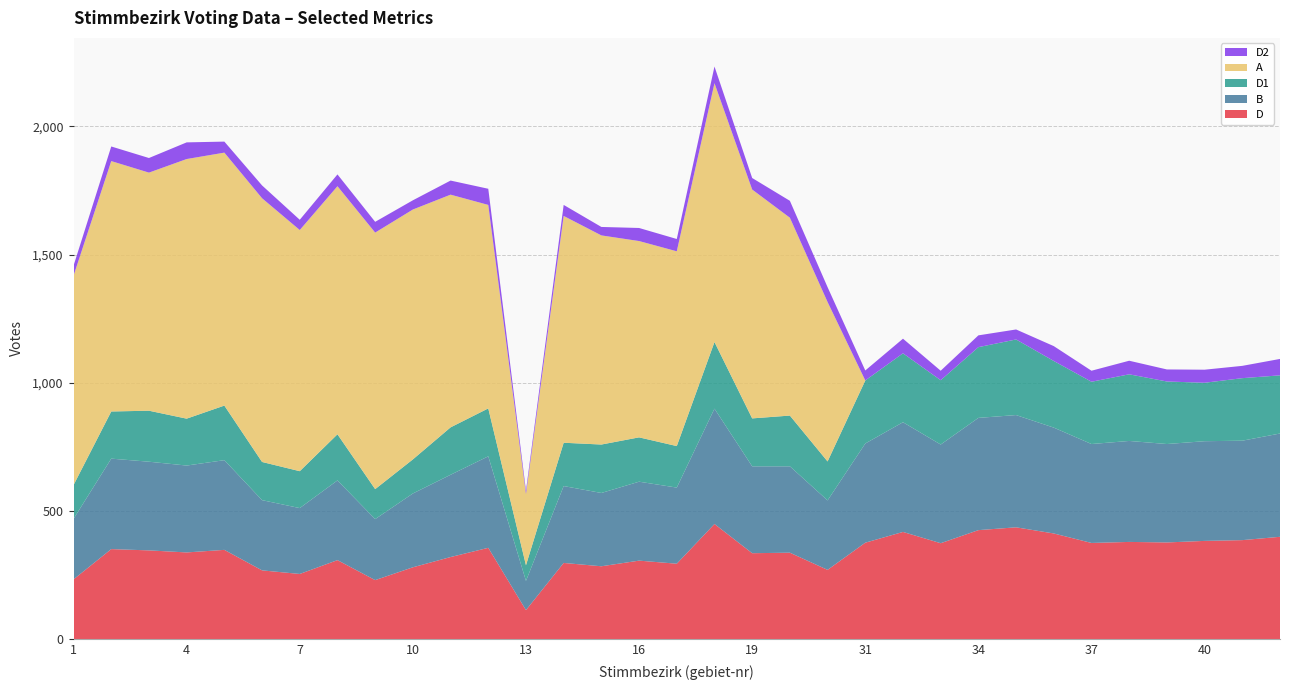

Reading left to right, extract all data points from this chart.

D: 1=233	2=351	3=346	4=338	5=348	6=268	7=254	8=308	9=230	10=280	11=320	12=356	13=113	14=297	15=284	16=306	17=294	18=449	19=335	20=337	21=270	31=376	32=418	33=374	34=425	35=436	36=412	37=375	38=379	39=377	40=383	41=386	42=399
B: 1=236	2=353	3=346	4=339	5=350	6=274	7=257	8=311	9=238	10=288	11=321	12=357	13=114	14=300	15=286	16=308	17=297	18=450	19=339	20=337	21=271	31=387	32=428	33=385	34=438	35=438	36=413	37=386	38=394	39=384	40=389	41=388	42=403
D1: 1=132	2=184	3=199	4=183	5=213	6=149	7=144	8=180	9=117	10=133	11=185	12=187	13=61	14=169	15=189	16=173	17=162	18=260	19=187	20=198	21=152	31=246	32=269	33=251	34=276	35=295	36=260	37=243	38=260	39=244	40=228	41=244	42=227
A: 1=817	2=977	3=929	4=1013	5=987	6=1029	7=941	8=968	9=1001	10=975	11=908	12=794	13=278	14=885	15=816	16=766	17=760	18=1010	19=893	20=772	21=622	31=0	32=0	33=0	34=0	35=0	36=0	37=0	38=0	39=0	40=0	41=0	42=0
D2: 1=39	2=57	3=57	4=65	5=43	6=50	7=40	8=46	9=42	10=36	11=55	12=63	13=13	14=43	15=33	16=51	17=48	18=65	19=45	20=66	21=58	31=39	32=57	33=37	34=46	35=39	36=58	37=43	38=53	39=47	40=51	41=48	42=64